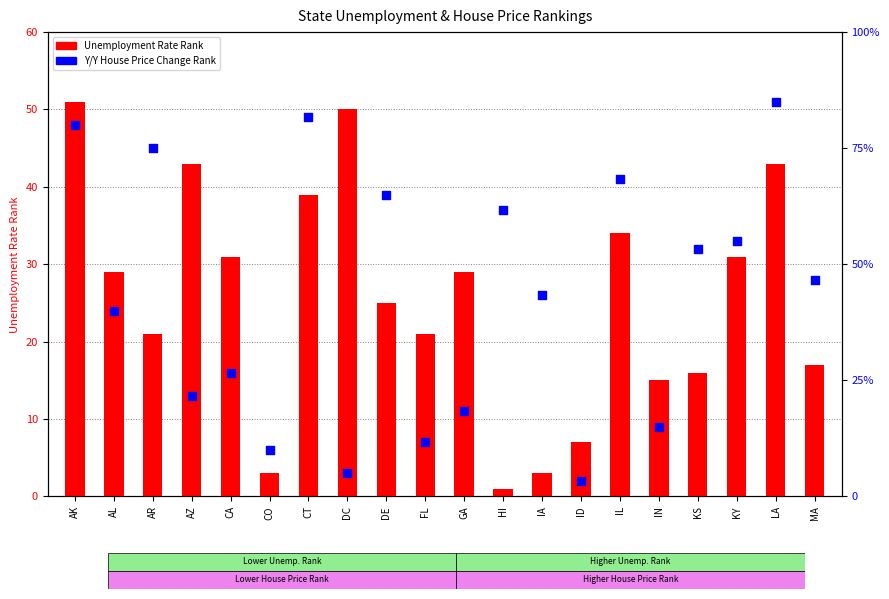

Which series reaches the minimum Y coordinate?

Unemployment Rate Rank